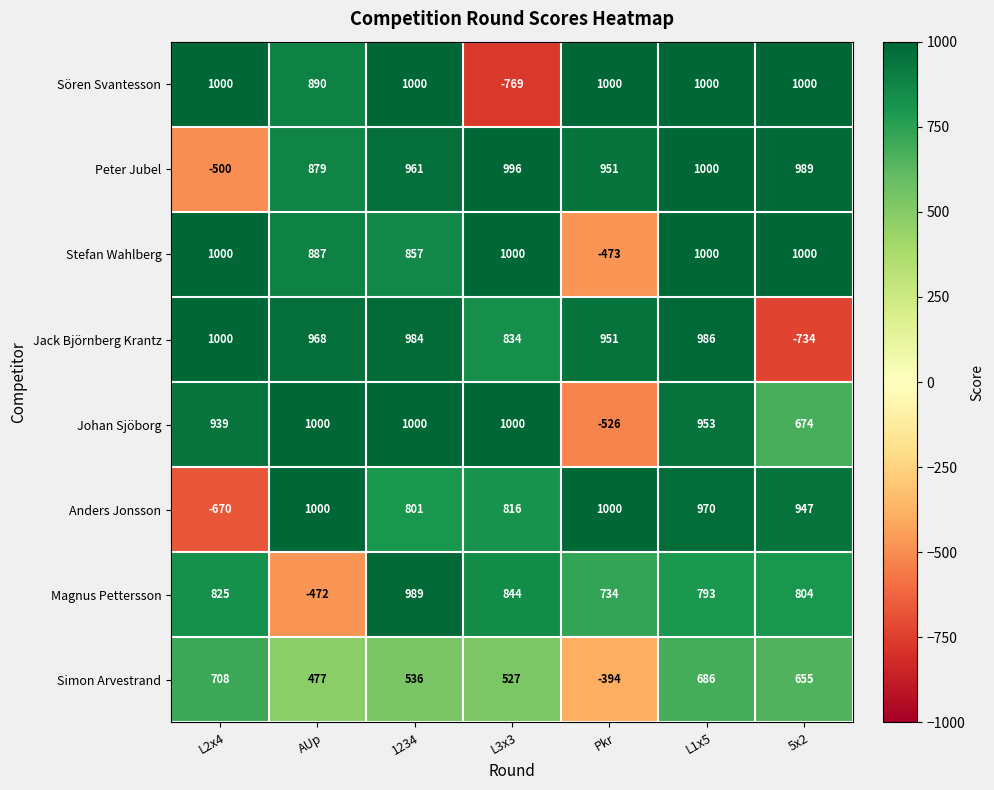

How many categories are shown in the chart?

7